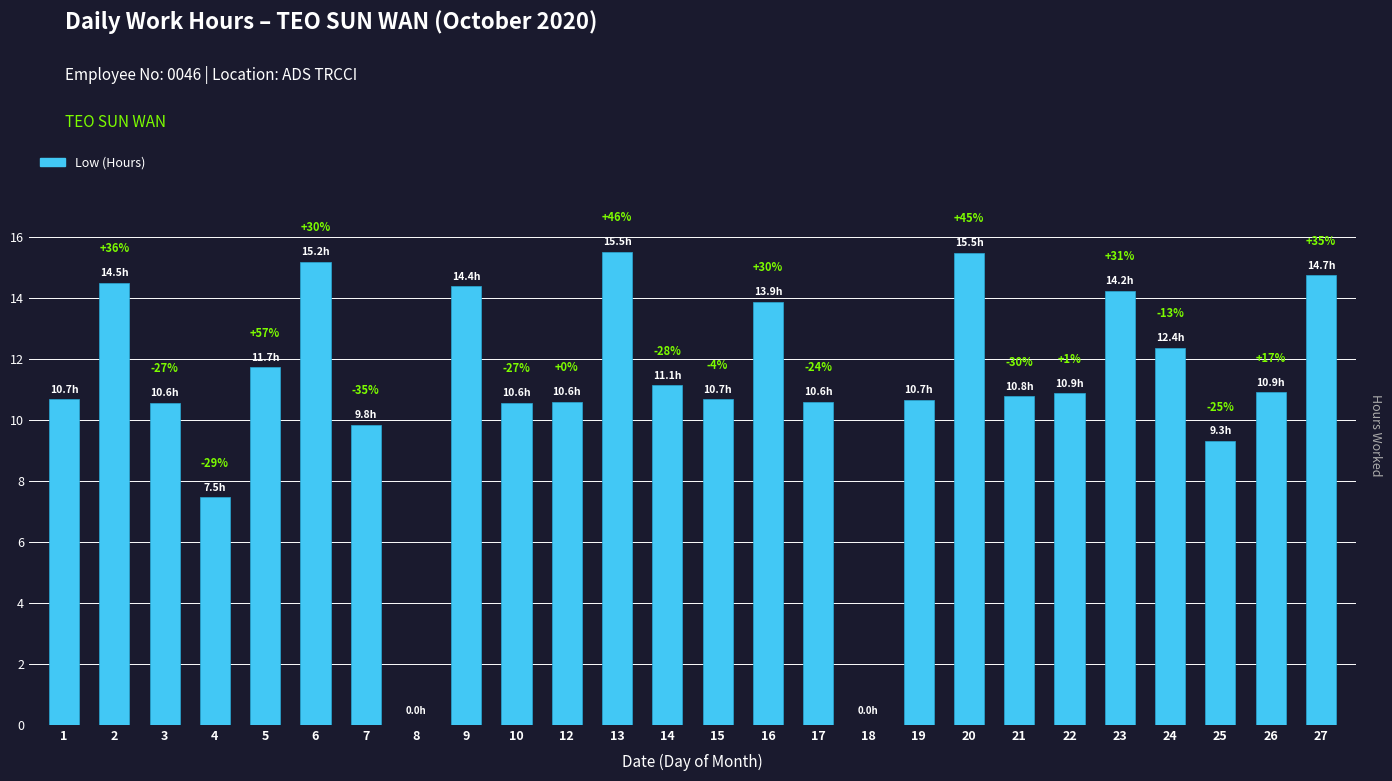

Does the chart contain any negative values?

No